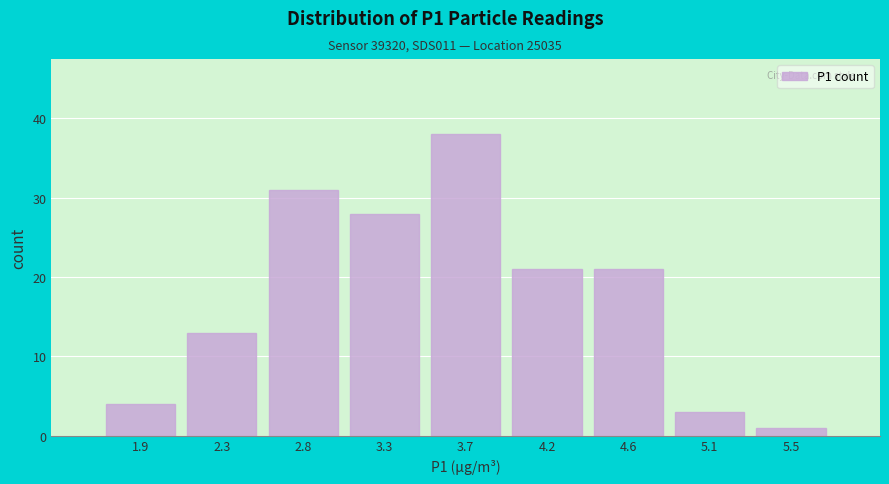

Reading left to right, transcribe all the data shown in this chart.

4	13	31	28	38	21	21	3	1